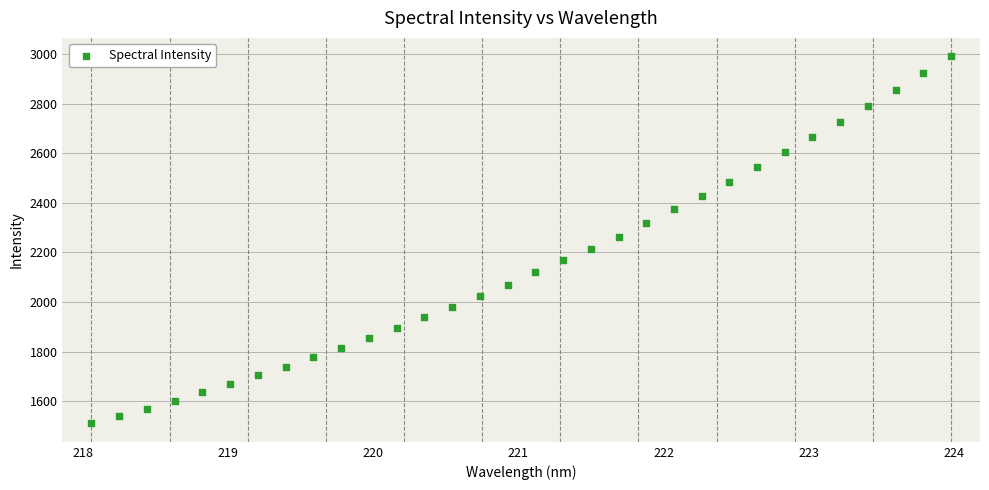

What is the range of Y values (max minus min)?

1481.7